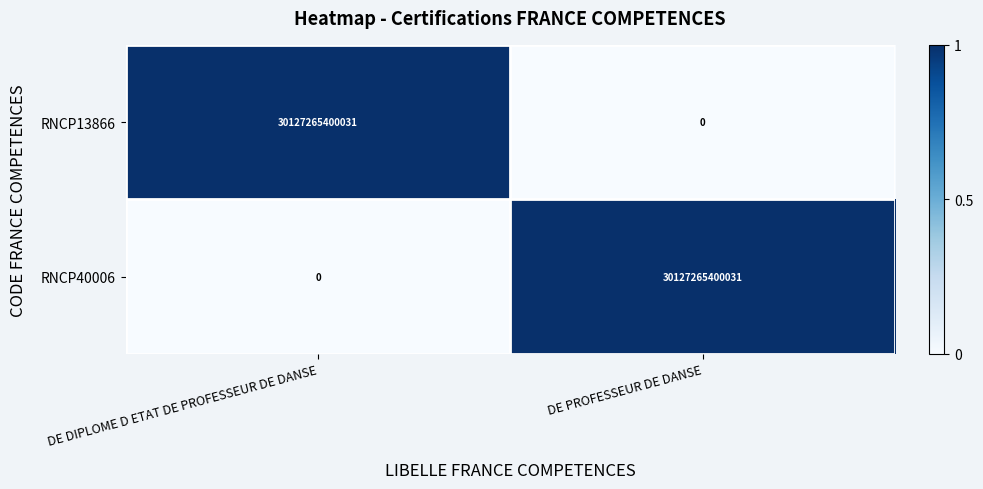

Rank the categories by RNCP40006 value from lowest to highest.

DE DIPLOME D ETAT DE PROFESSEUR DE DANSE, DE PROFESSEUR DE DANSE